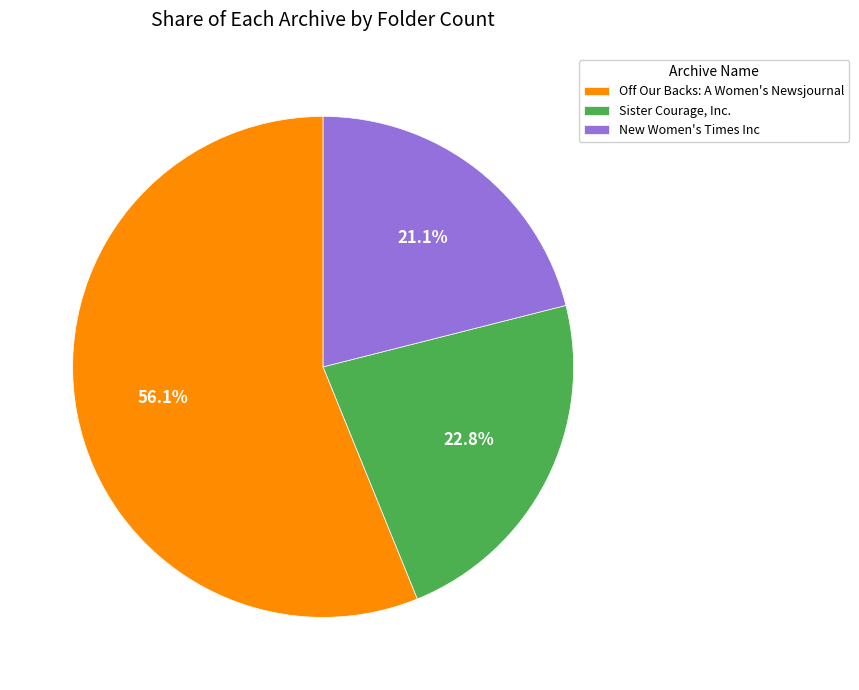

Is there a majority slice in this chart?

Yes